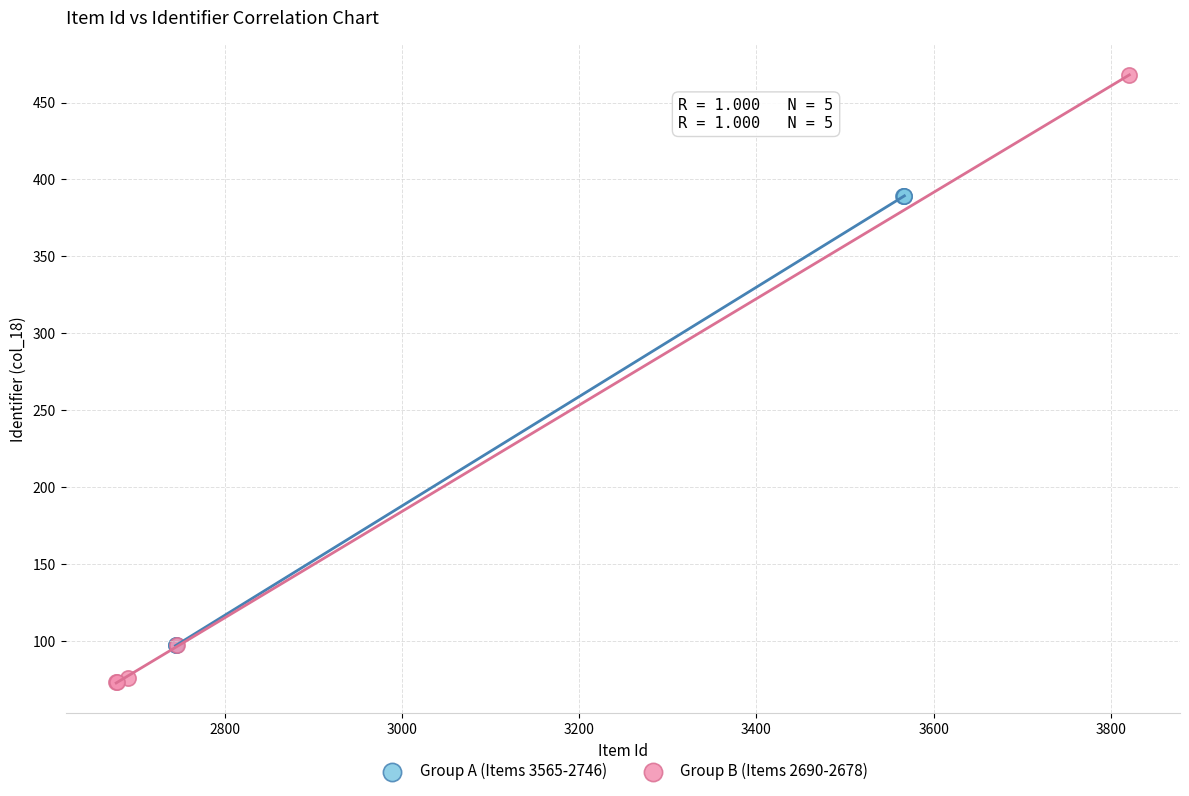

Which series has the widest spread of Y values?

Group B (Items 2690-2678)